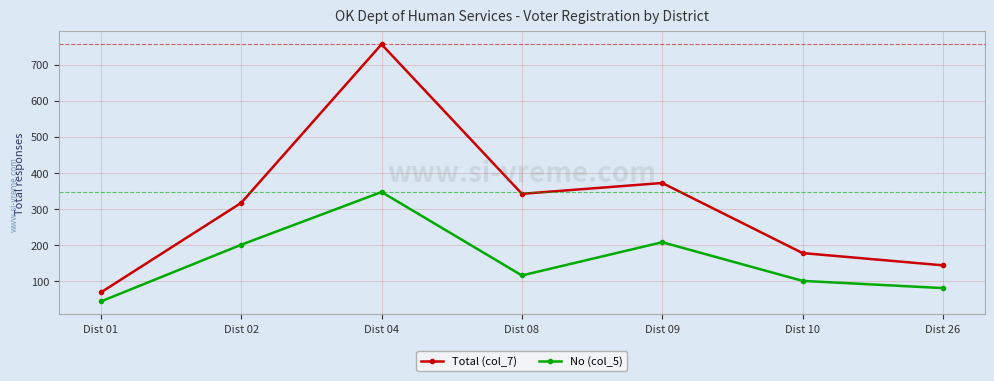

The value of Total (col_7) at Dist 26 is 65. True or false?

False